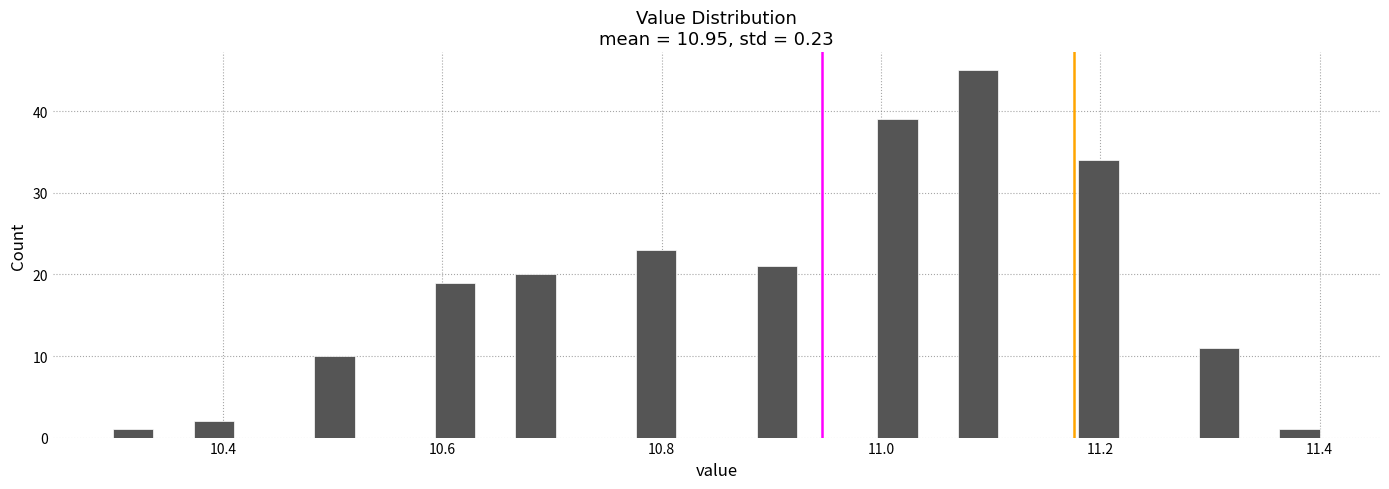

Around what value on the x-axis is the tallest bar? Give the approximate position of its centre, as read against the axis.

11.08